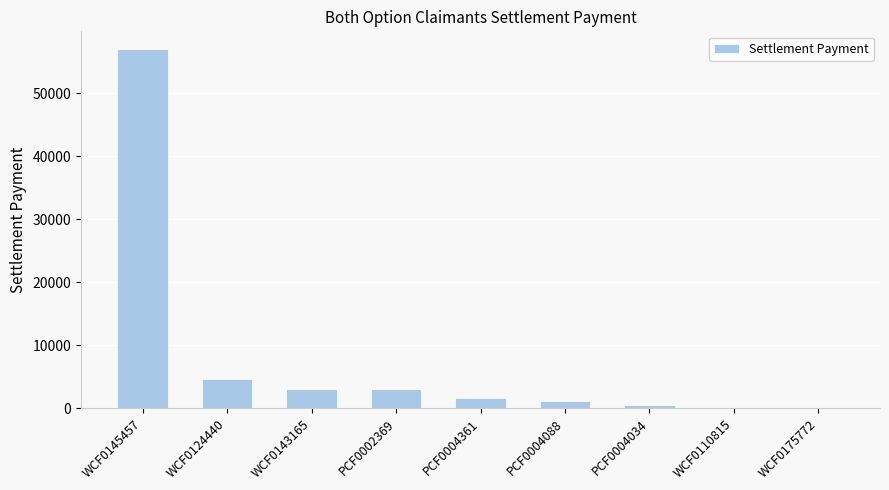

What is the sum of all values?

70893.3